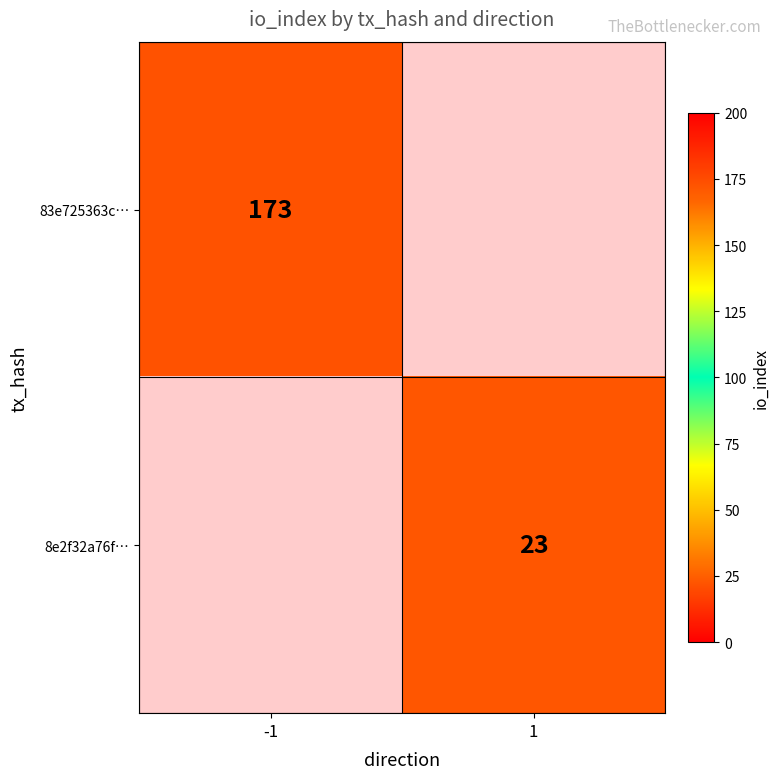

The 83e725363c… series shows 173 at -1. True or false?

True